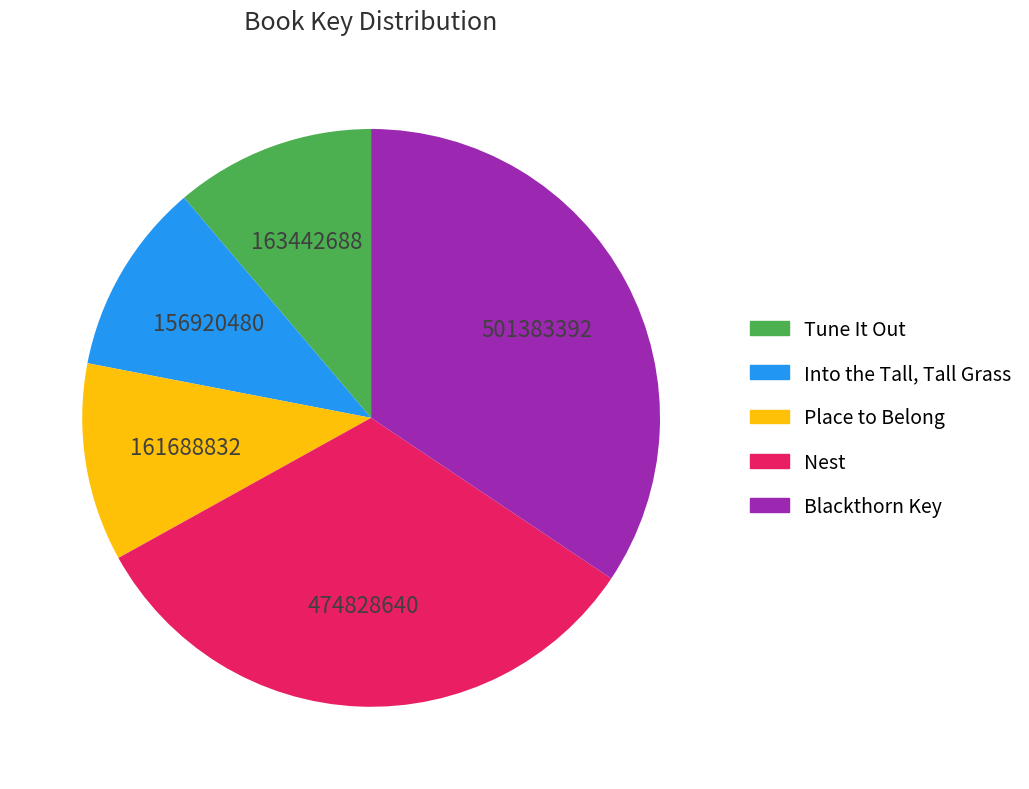

Approximately how many times larger is the value at Tune It Out compared to Place to Belong?

1.0